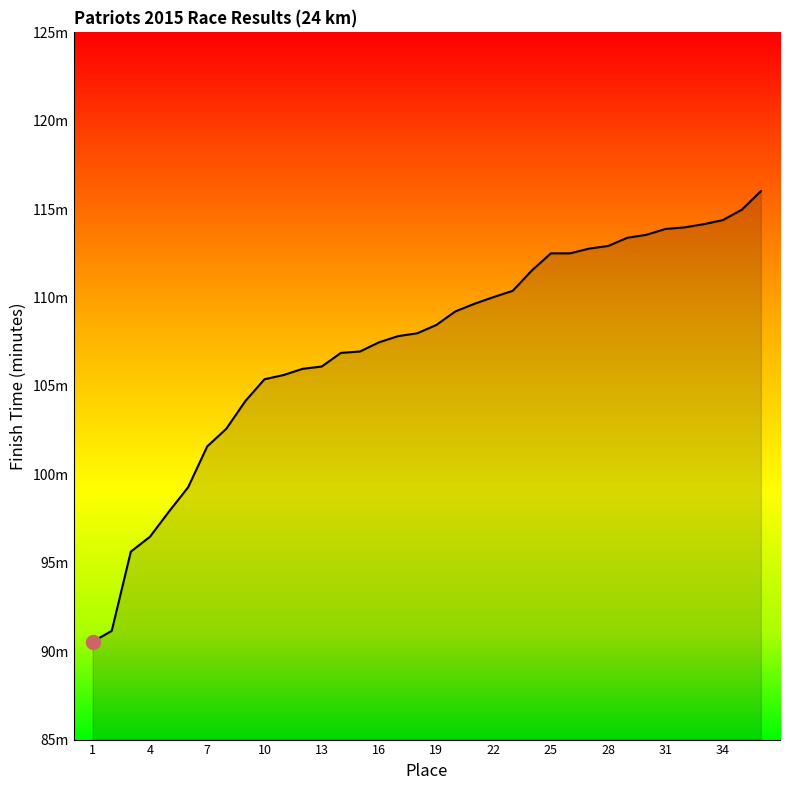

Does the chart have visible grid lines?

No